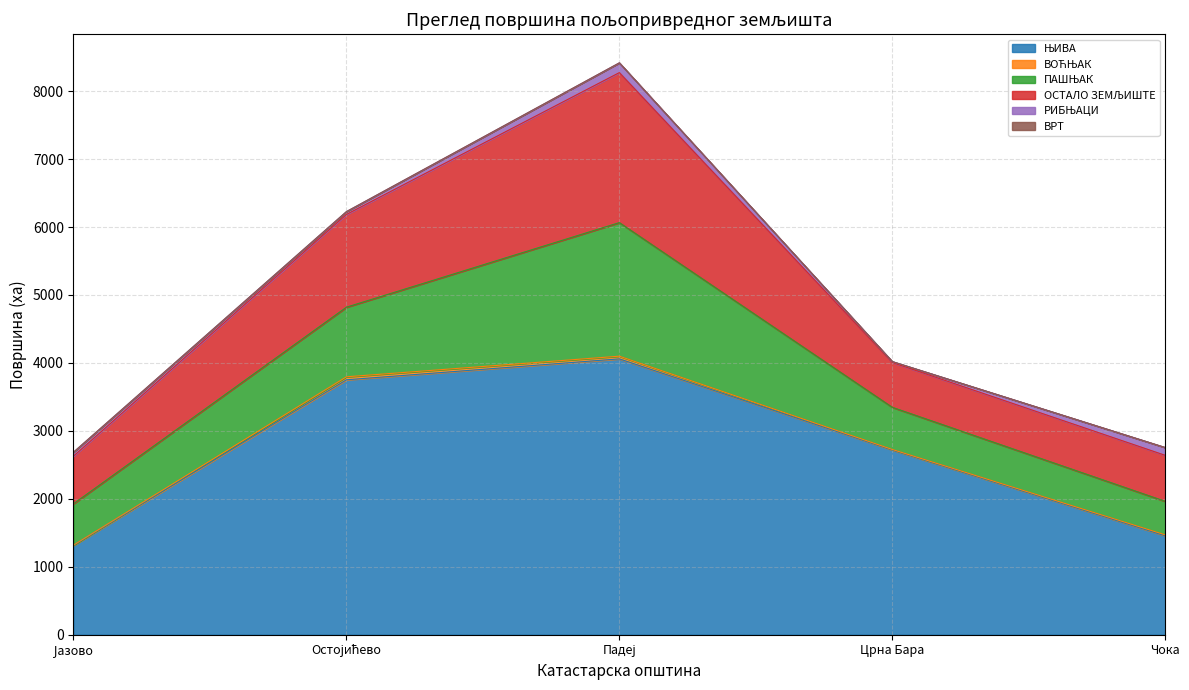

What is the total value across all series at Остојићево?

6227.3